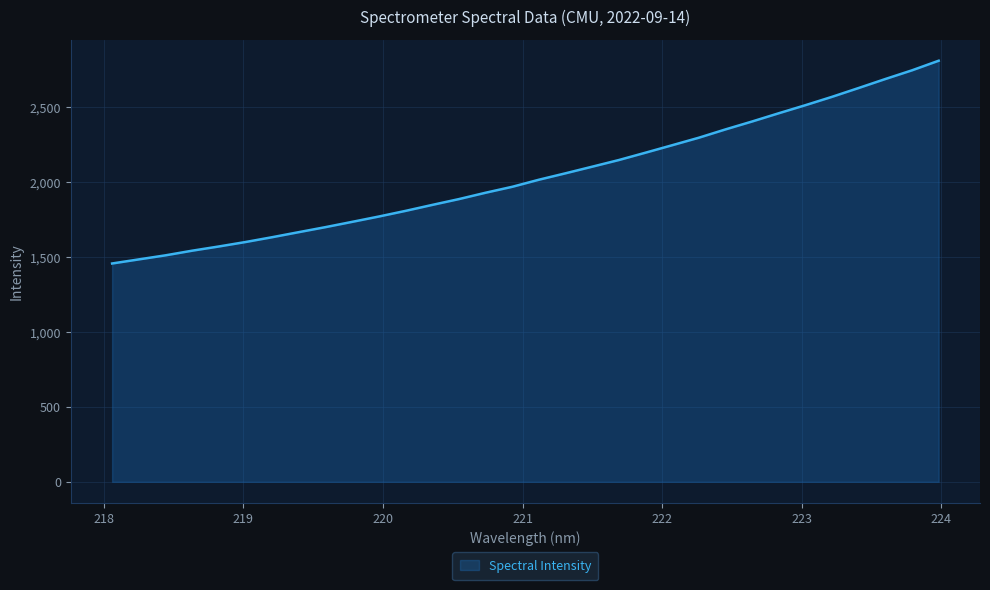

What is the difference between the maximum and minimum values?

1352.8